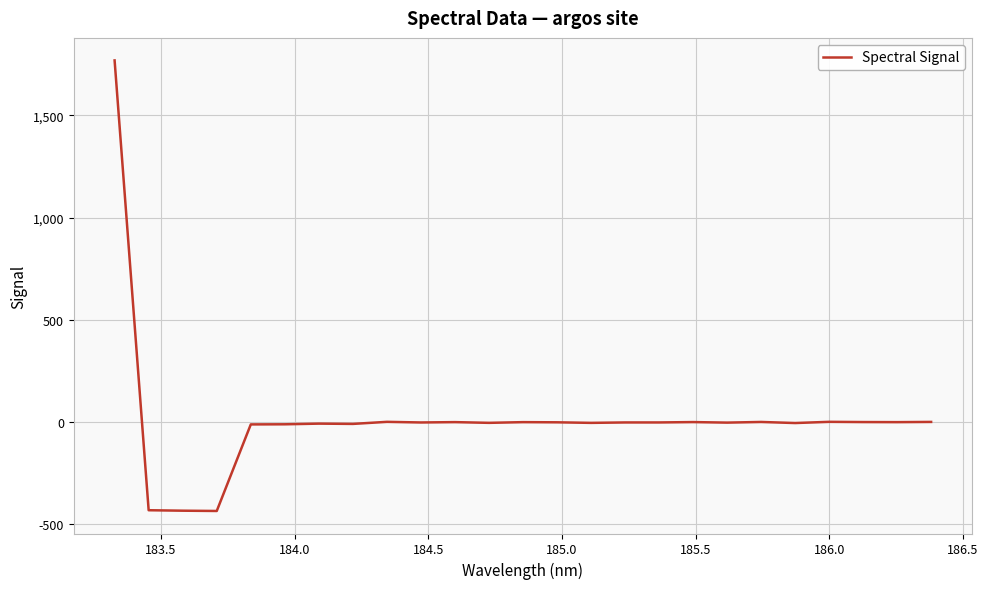

What is the difference between the maximum and minimum values?

2202.8